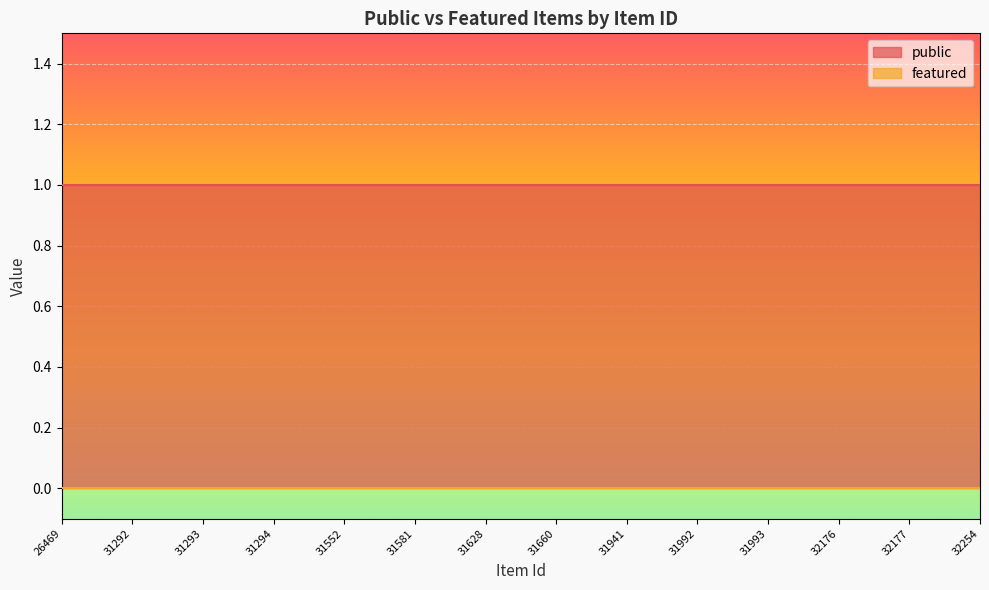

How many data points does each series have?

14